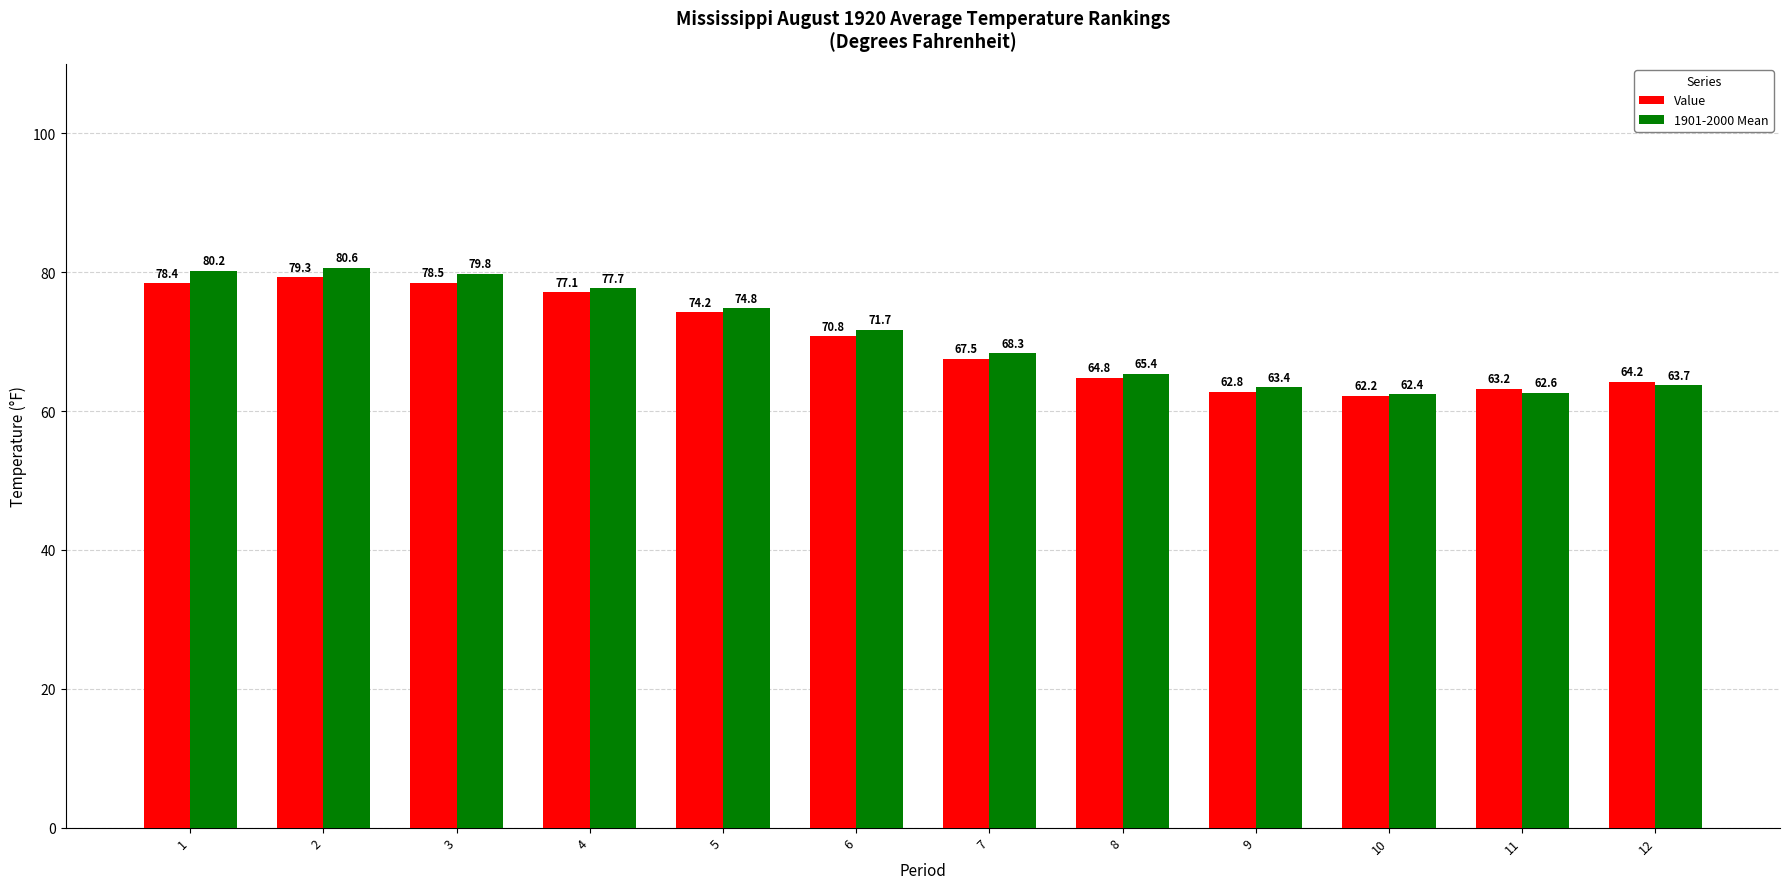

Read the 1901-2000 Mean value at 9.

63.4